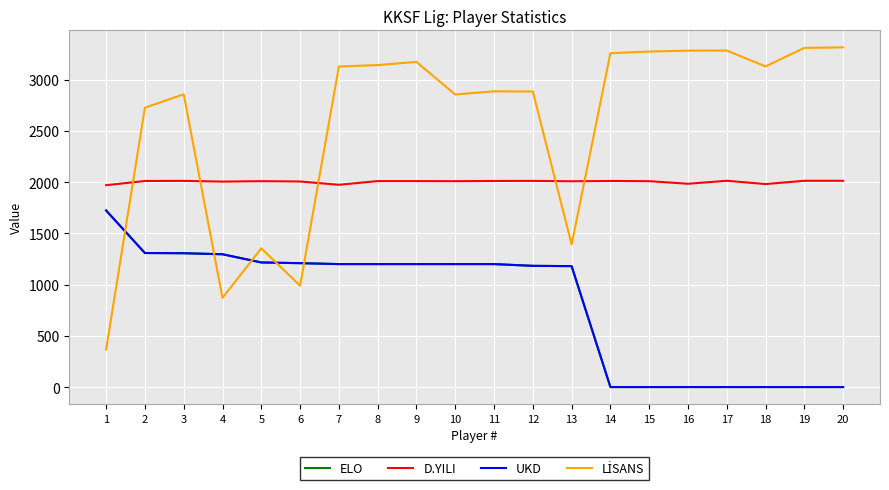

Reading left to right, extract all data points from this chart.

ELO: 1723	1308	1306	1296	1216	1209	1200	1200	1200	1200	1200	1183	1180	0	0	0	0	0	0	0
D.YILI: 1970	2011	2012	2005	2009	2006	1974	2010	2010	2009	2011	2012	2008	2011	2009	1984	2013	1981	2013	2013
UKD: 1723	1308	1306	1296	1216	1209	1200	1200	1200	1200	1200	1183	1180	0	0	0	0	0	0	0
LİSANS: 366	2726	2857	870	1354	989	3128	3142	3173	2855	2886	2884	1391	3258	3274	3283	3284	3129	3310	3315